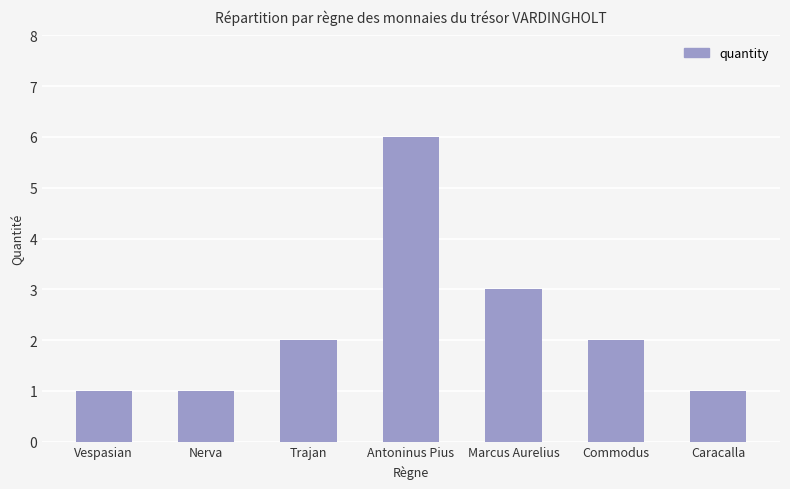

Reading right to left, extract all data points from this chart.

1	2	3	6	2	1	1